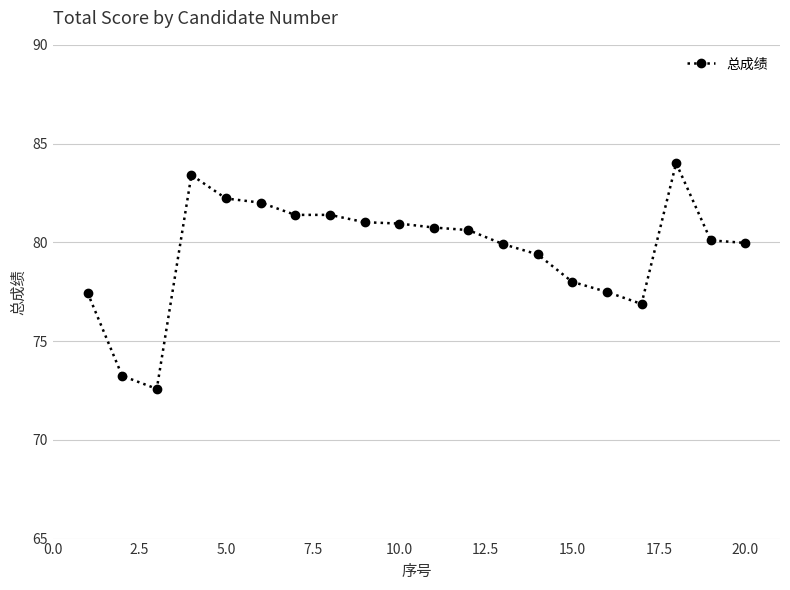

Is this an area chart (filled region under the line)?

No